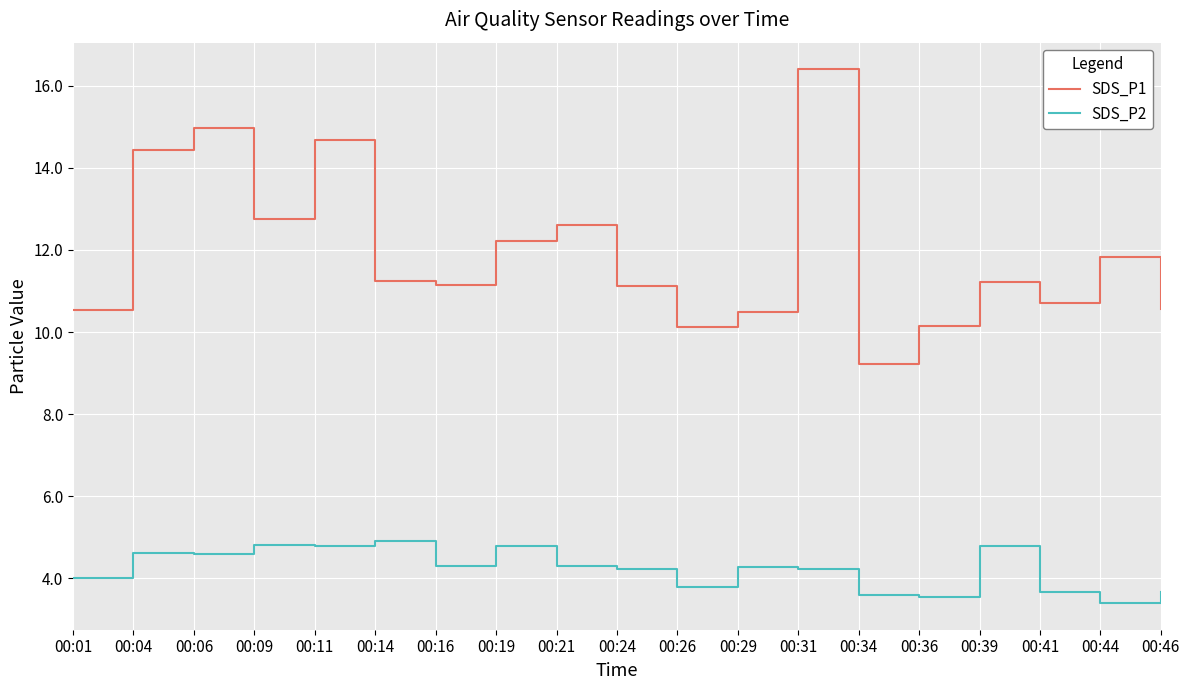

True or false: SDS_P2 has more than 2 interior local peaks.

True